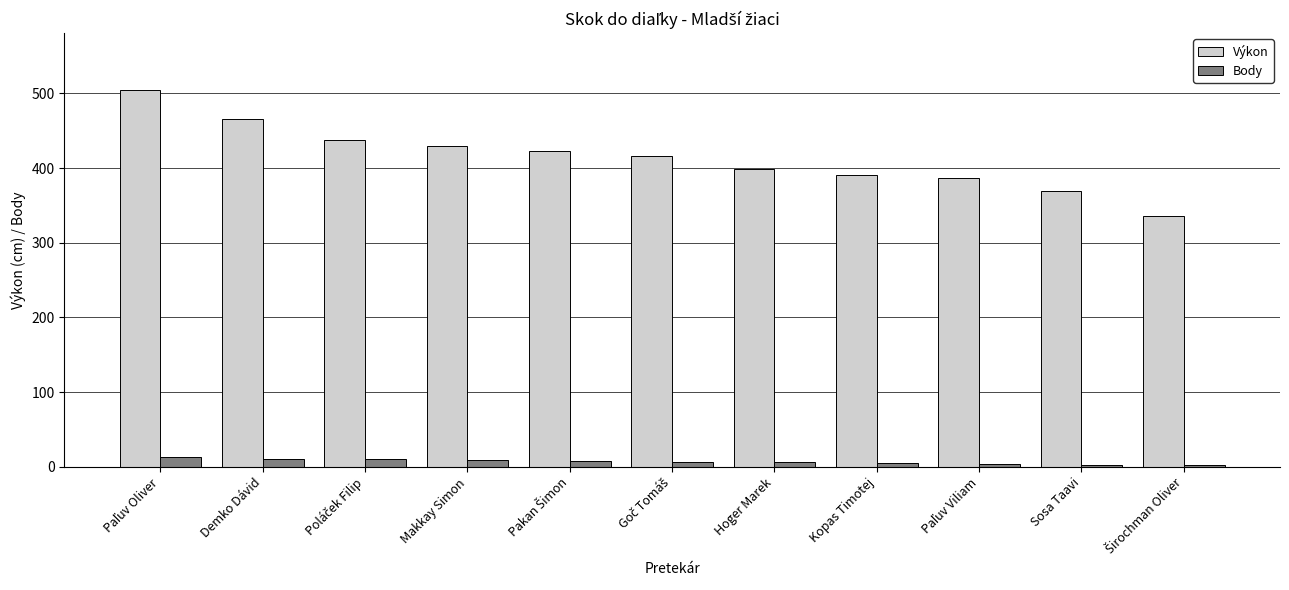

The Výkon series shows 399 at Hoger Marek. True or false?

True